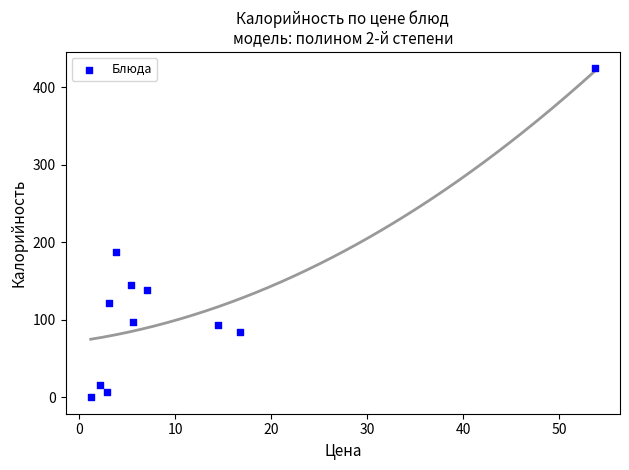

What Y value in the scatter plot is closest to 212?

188.0